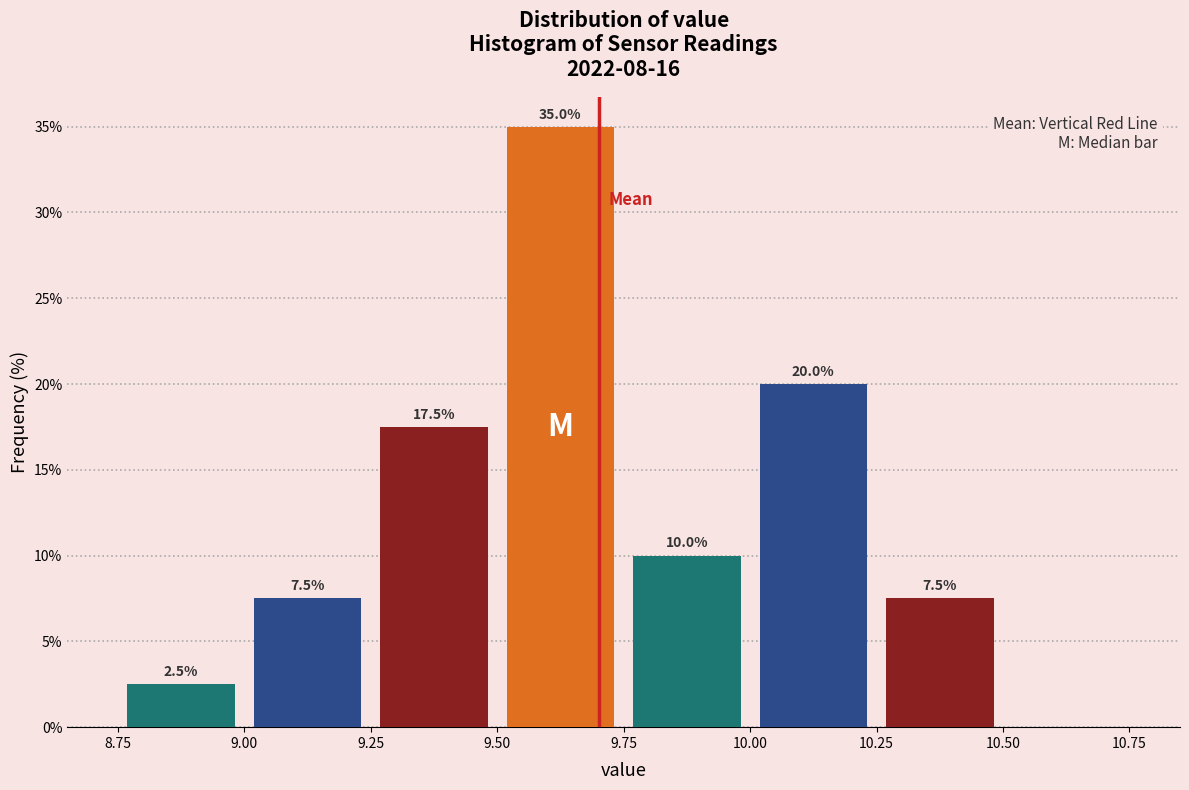

Which range on the x-axis has the tallest bar?

9.50 to 9.75